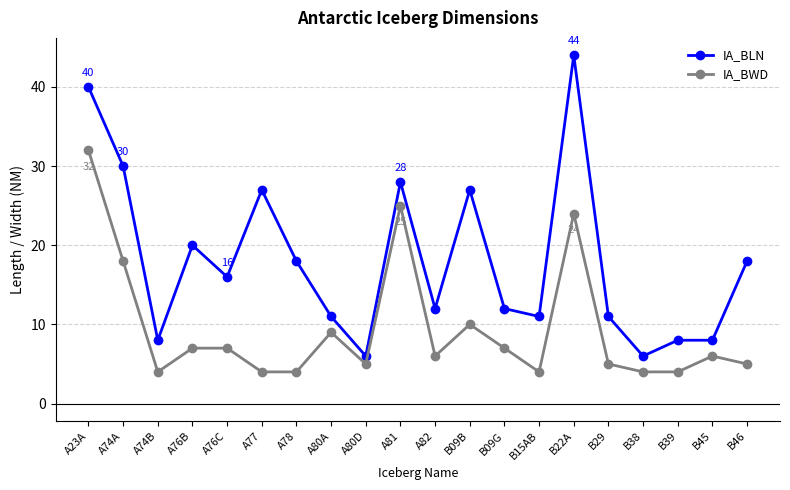

What is the difference between the IA_BLN values at B09B and A81?

1